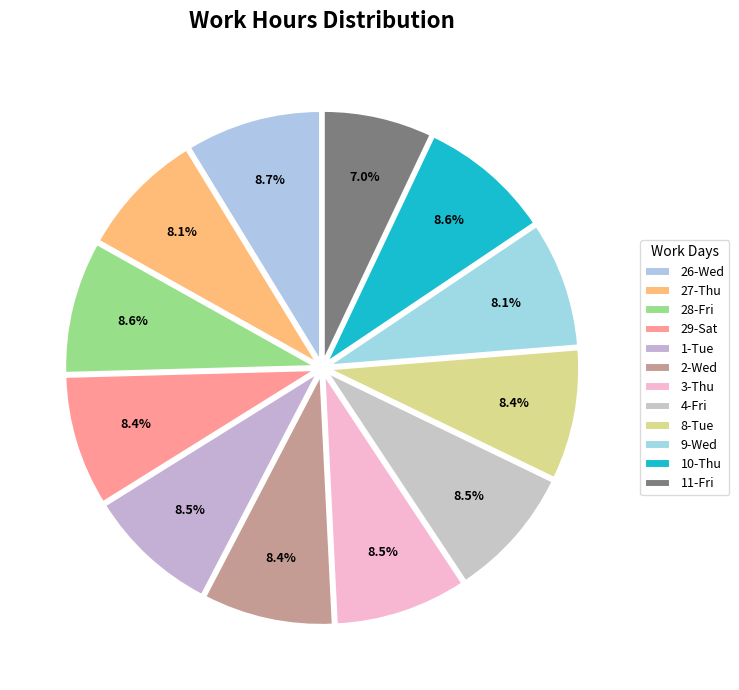

Combined, what portion of the pie is 11-Fri and 9-Wed?

15.2%